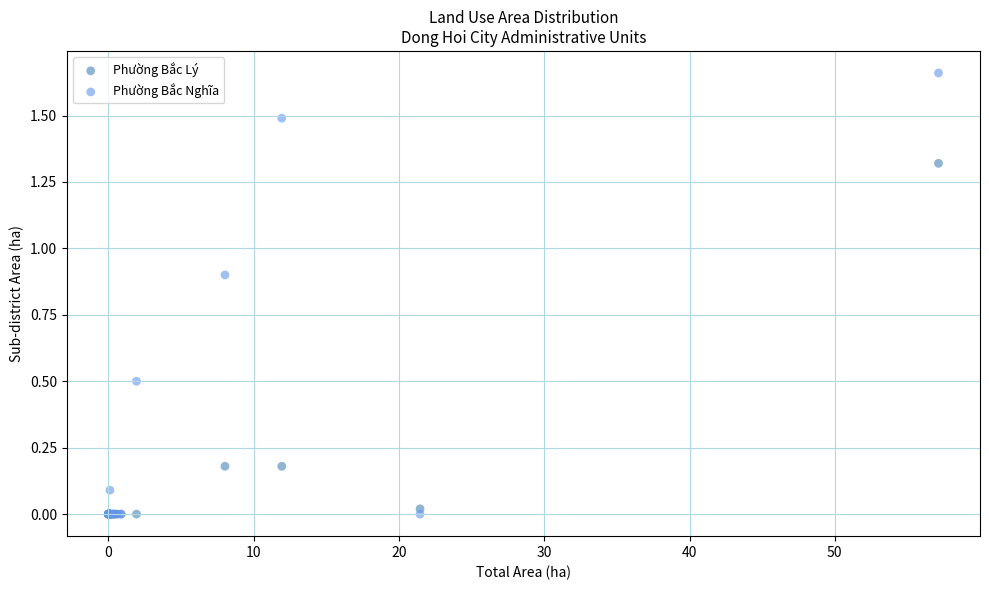

What are all the series names shown in the legend?

Phường Bắc Lý, Phường Bắc Nghĩa